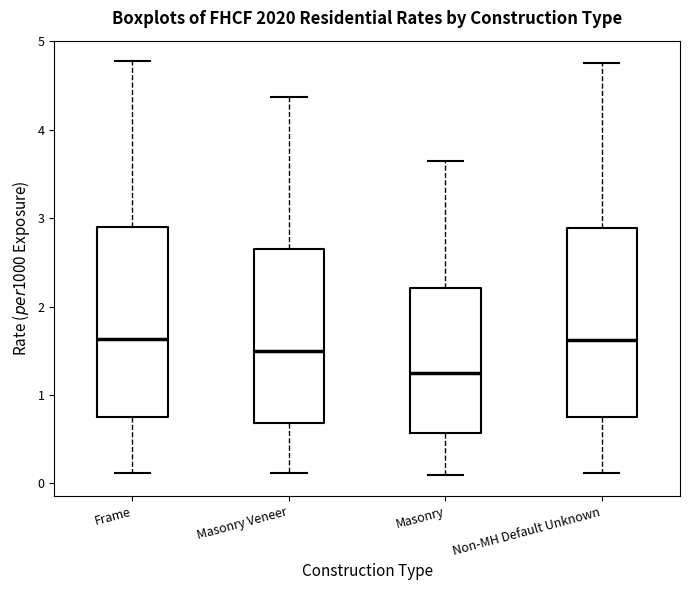

Reading left to right, read every box against the y-axis: the position of its median line, the range the box covers, and the ends of its whiskers. The values are not printed on the chart, so give them approximately, as read against the axis.

Frame: median 1.6, box 0.8 to 2.9, whiskers 0.1 to 4.8
Masonry Veneer: median 1.5, box 0.7 to 2.7, whiskers 0.1 to 4.4
Masonry: median 1.2, box 0.6 to 2.2, whiskers 0.1 to 3.6
Non-MH Default Unknown: median 1.6, box 0.7 to 2.9, whiskers 0.1 to 4.8